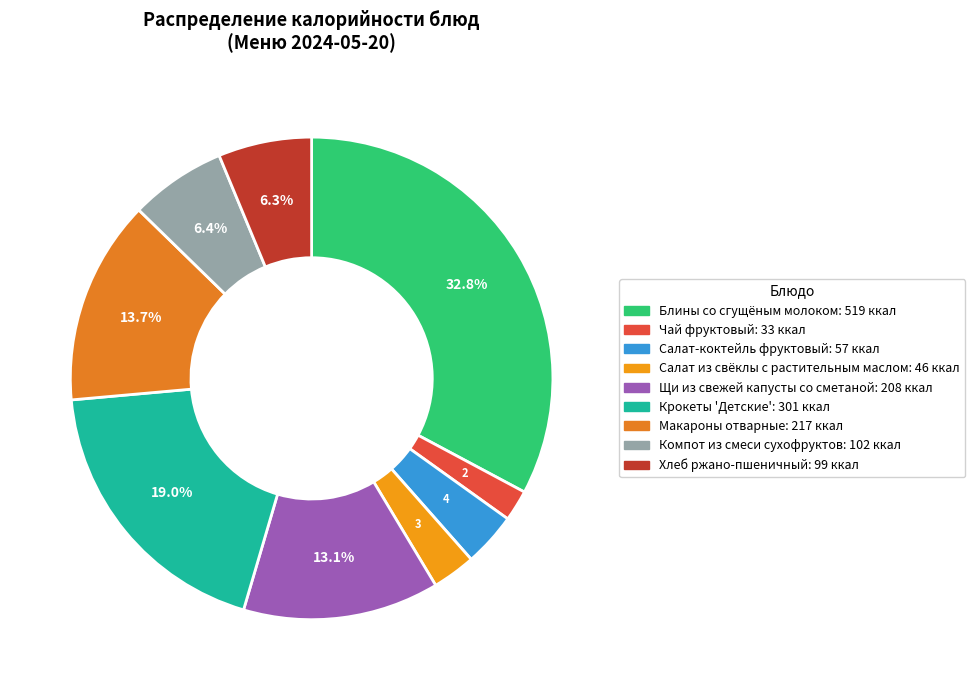

Count the number of slices in the pie.

9